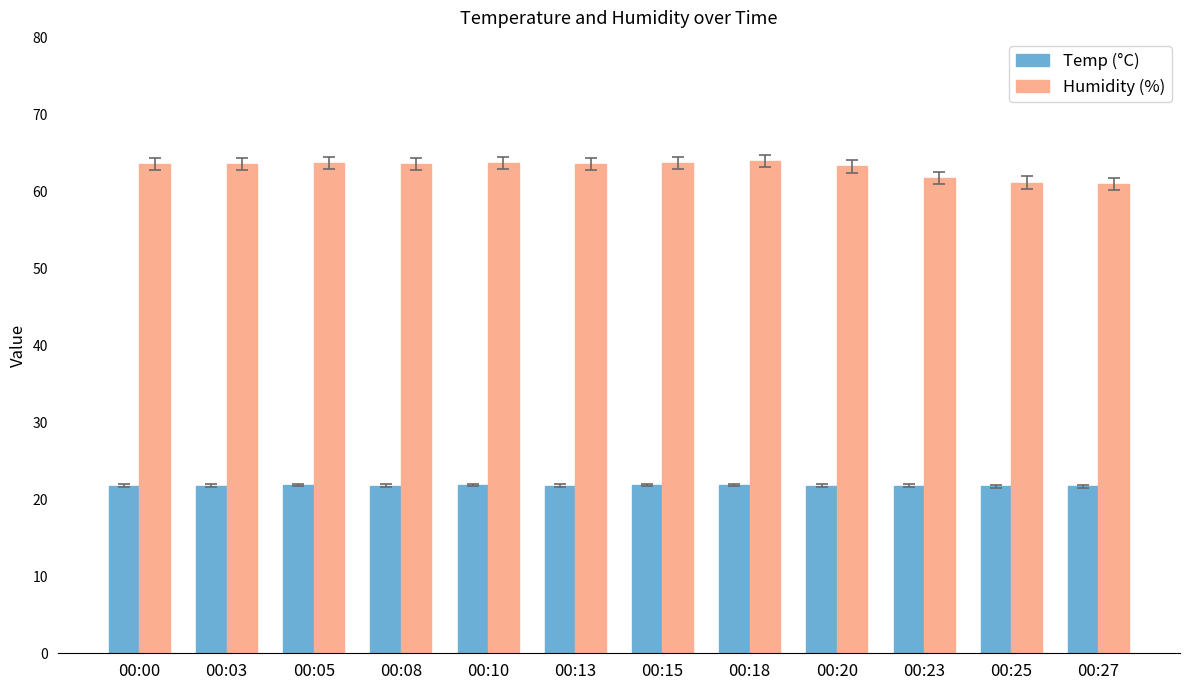

What is the average value of the Humidity (%) series?

63.1